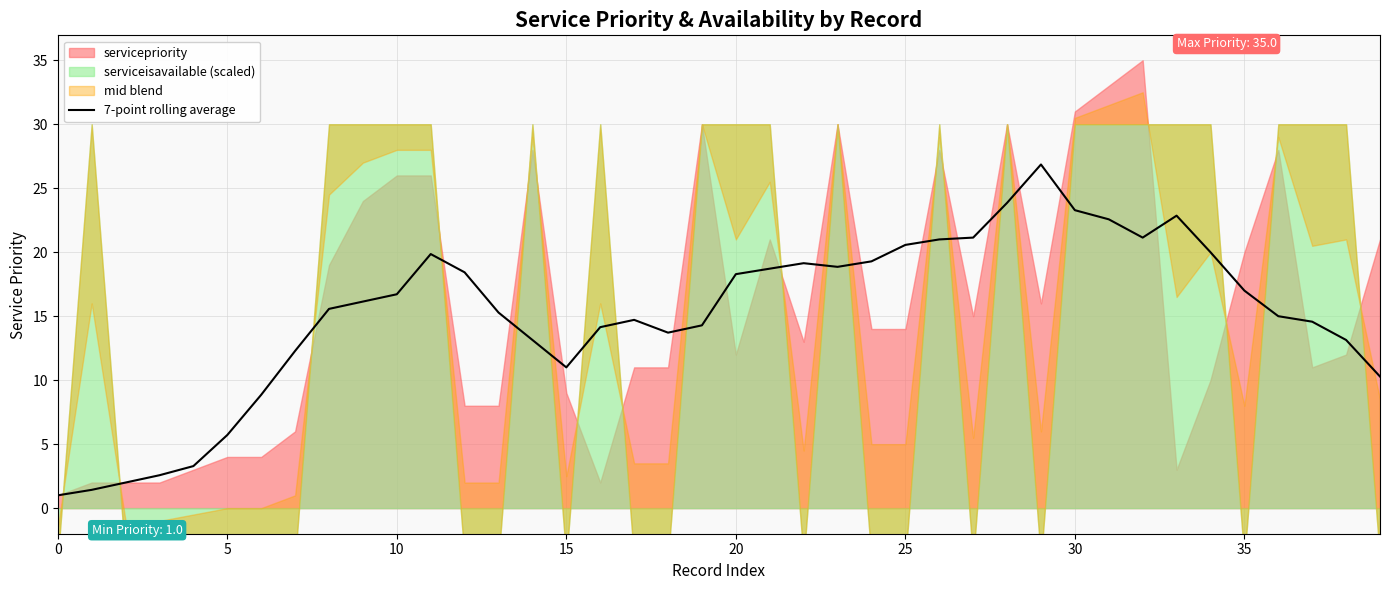

Is it true that 7-point rolling average equals 23.3 at 30?

True